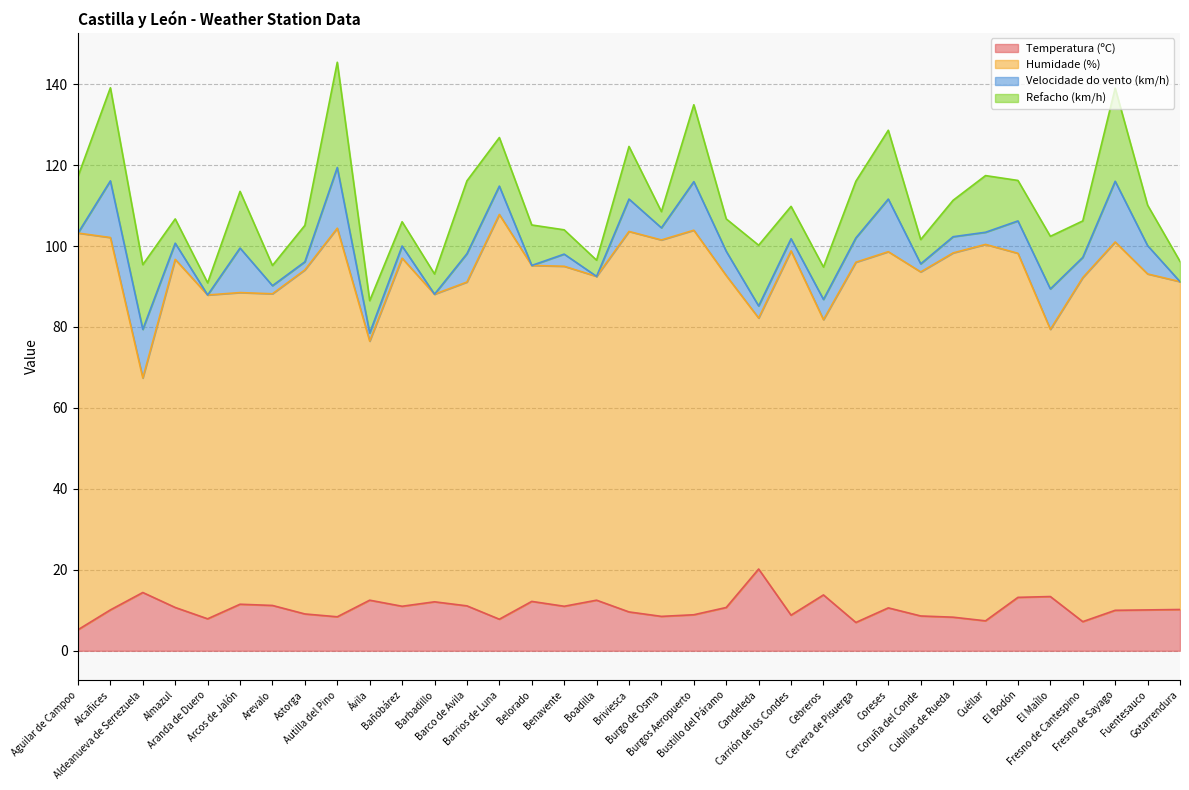

What is the difference between the maximum and second lowest values in the Temperatura (ºC) series?

13.2